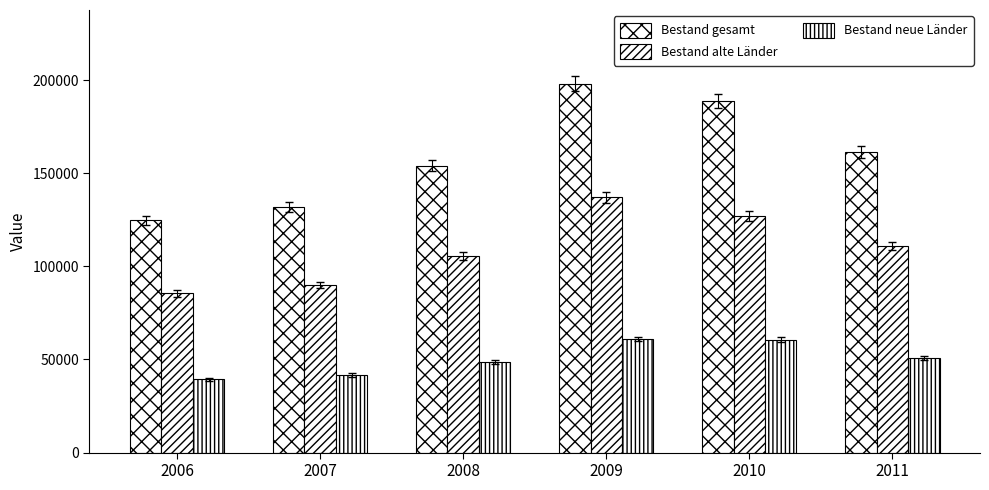

How many distinct data groups are displayed?

3